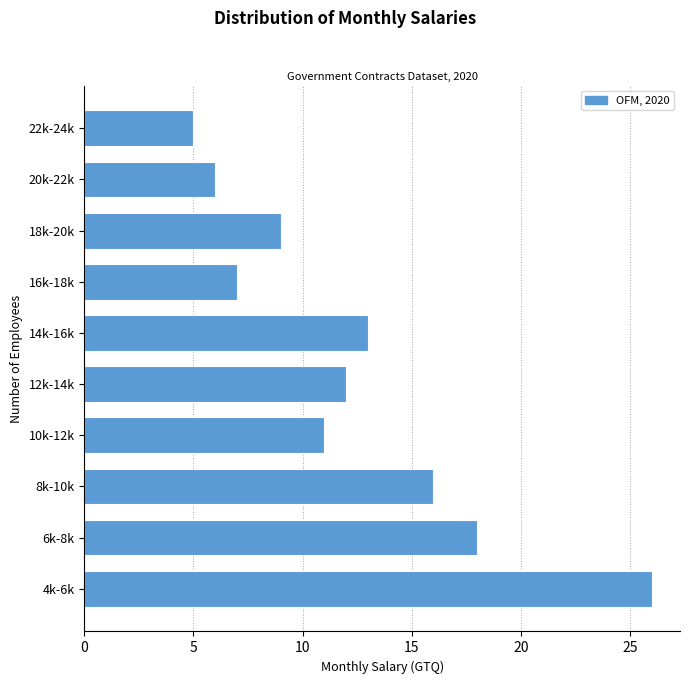

Reading bottom to top, what are all the values shown in this chart?

4k-6k=26	6k-8k=18	8k-10k=16	10k-12k=11	12k-14k=12	14k-16k=13	16k-18k=7	18k-20k=9	20k-22k=6	22k-24k=5